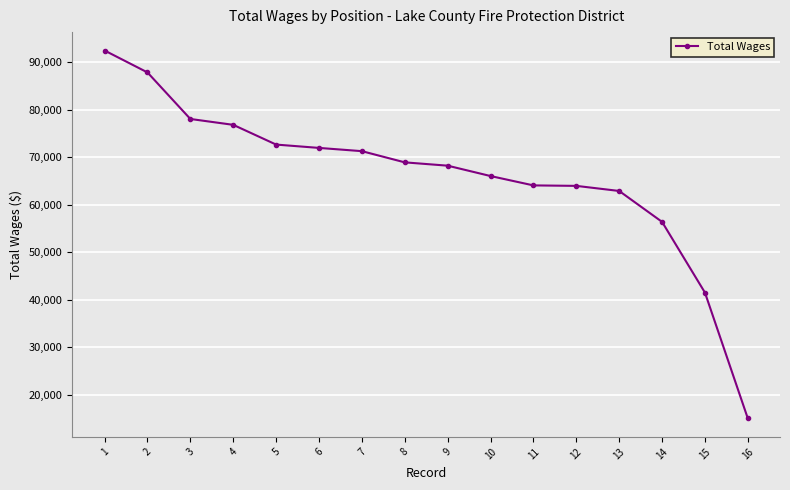

How many lines are shown in the chart?

1